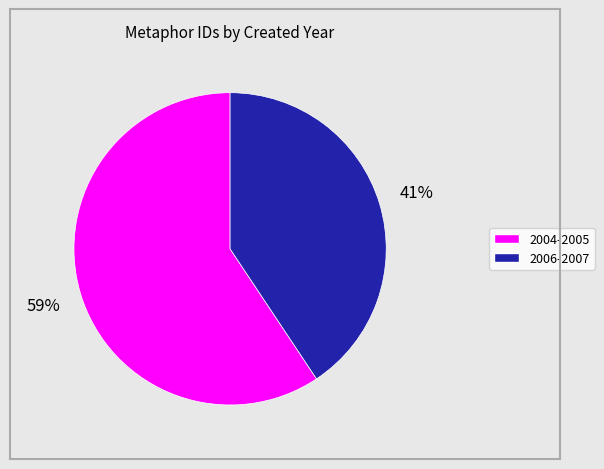

Count the number of slices in the pie.

2